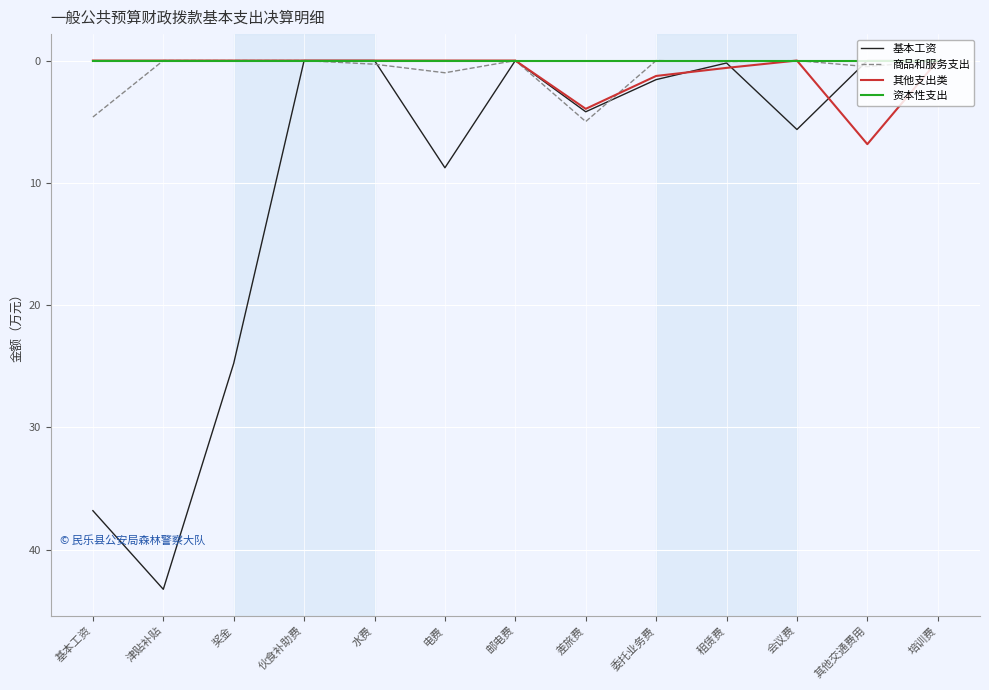

Is it true that 资本性支出 equals 0.0 at 水费?

True